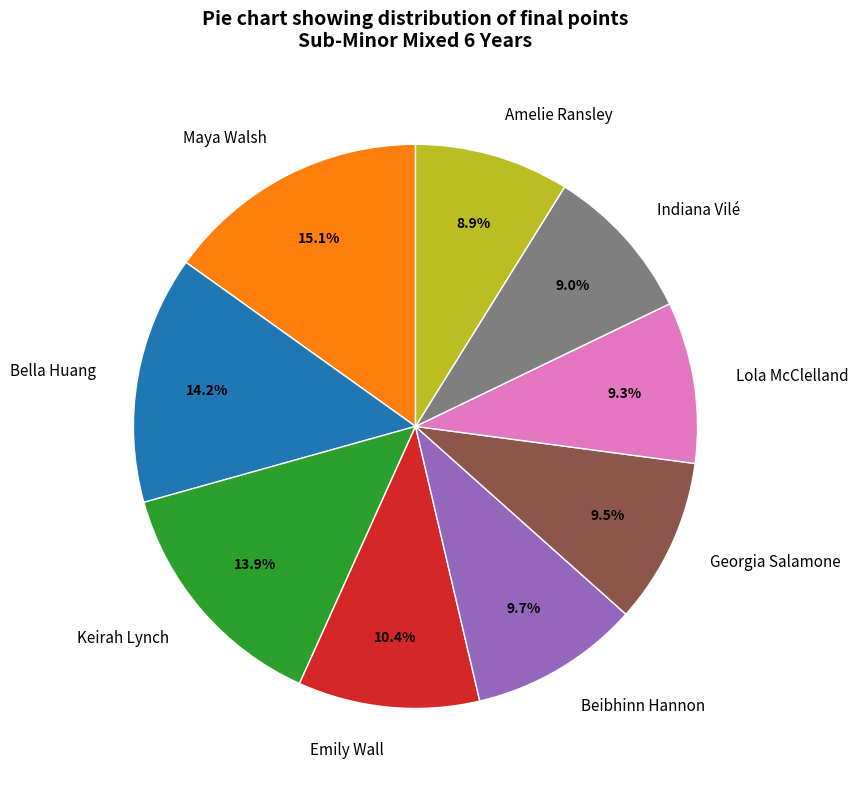

Is it true that Keirah Lynch is 3% of the pie?

False